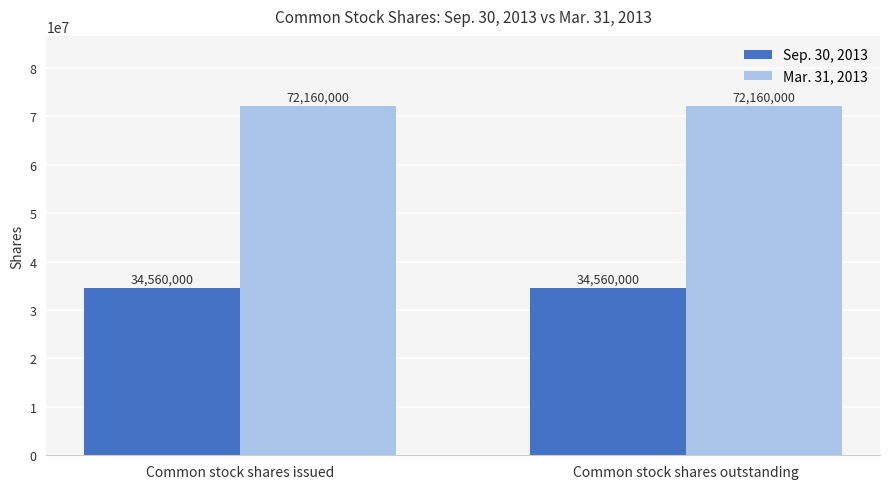

Rank the series by their maximum value, from lowest to highest.

Sep. 30, 2013, Mar. 31, 2013